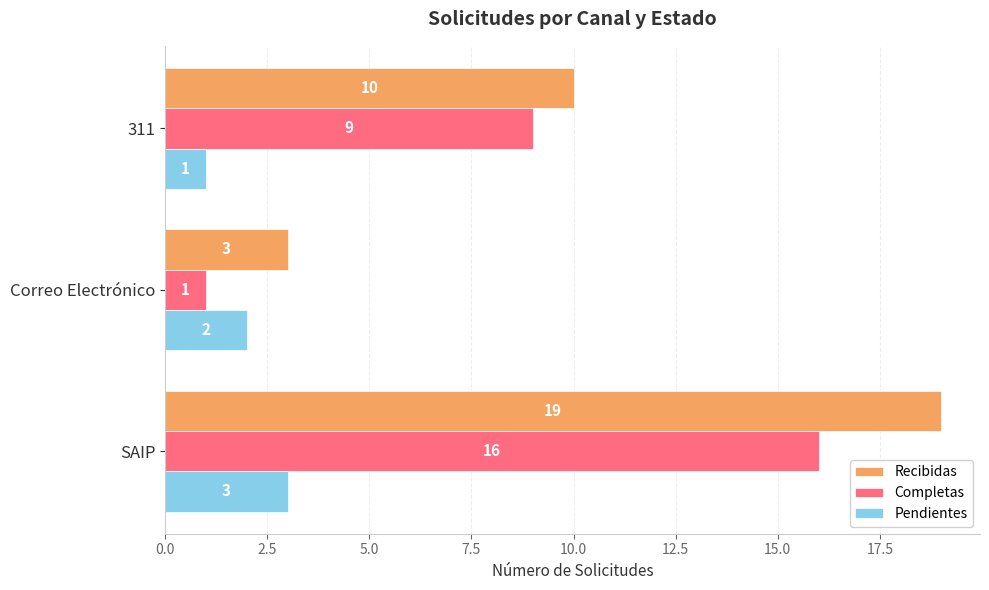

At which label is Pendientes closest to 2?

Correo Electrónico